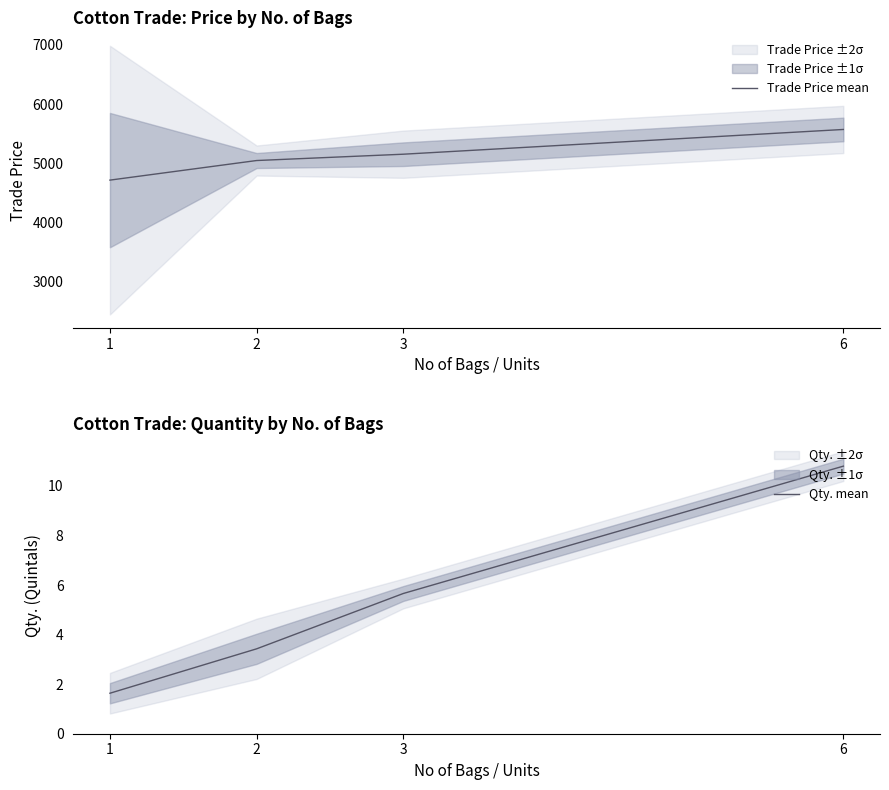

Between 1 and 6, which series saw the biggest shift?

Trade Price mean